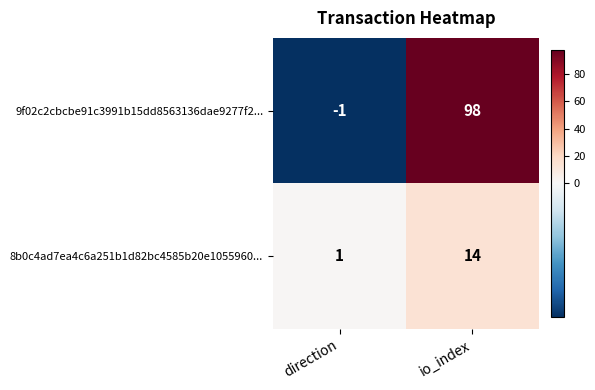

Reading left to right, extract all data points from this chart.

9f02c2cbcbe91c3991b15dd8563136dae9277f2...: -1	98
8b0c4ad7ea4c6a251b1d82bc4585b20e1055960...: 1	14